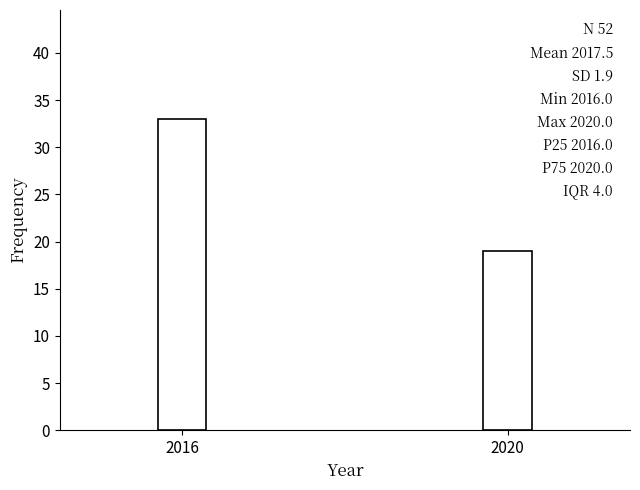

Reading left to right, list all the values displayed in this chart.

2016=33	2020=19